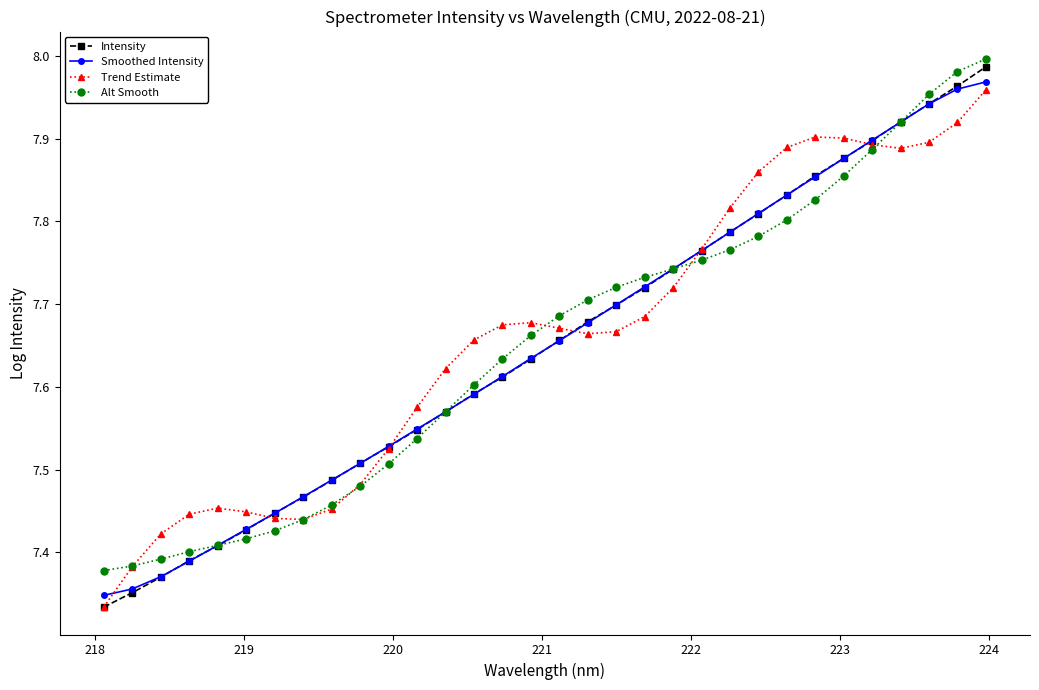

Which series has the widest spread of values?

Intensity